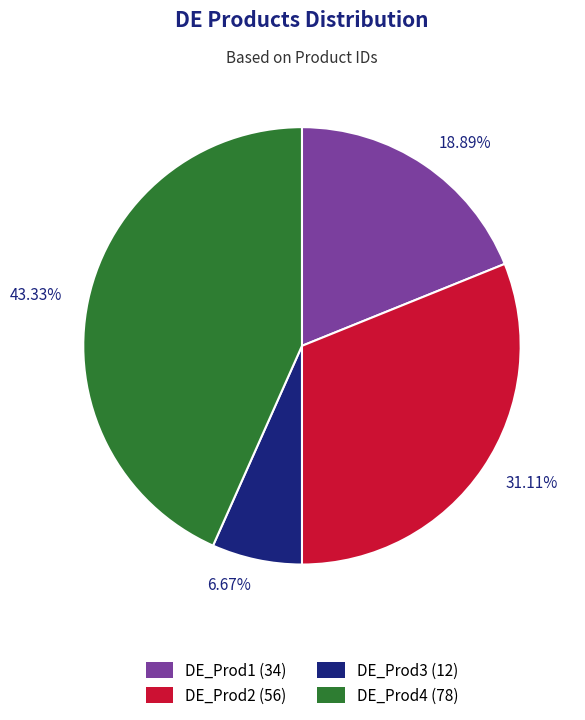

To the nearest percent, what percentage of the pie is DE_Prod3?

7%